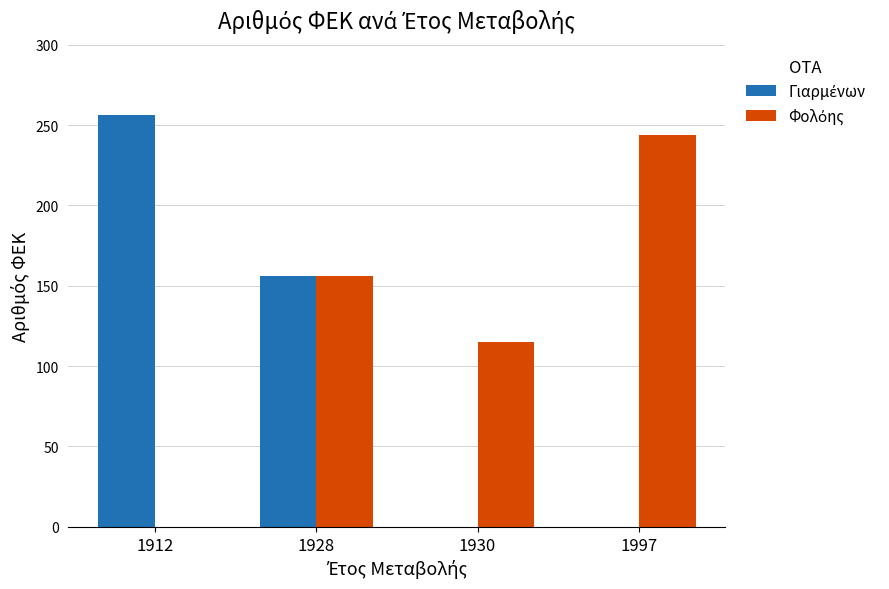

At which category is the sum across all series the highest?

1928